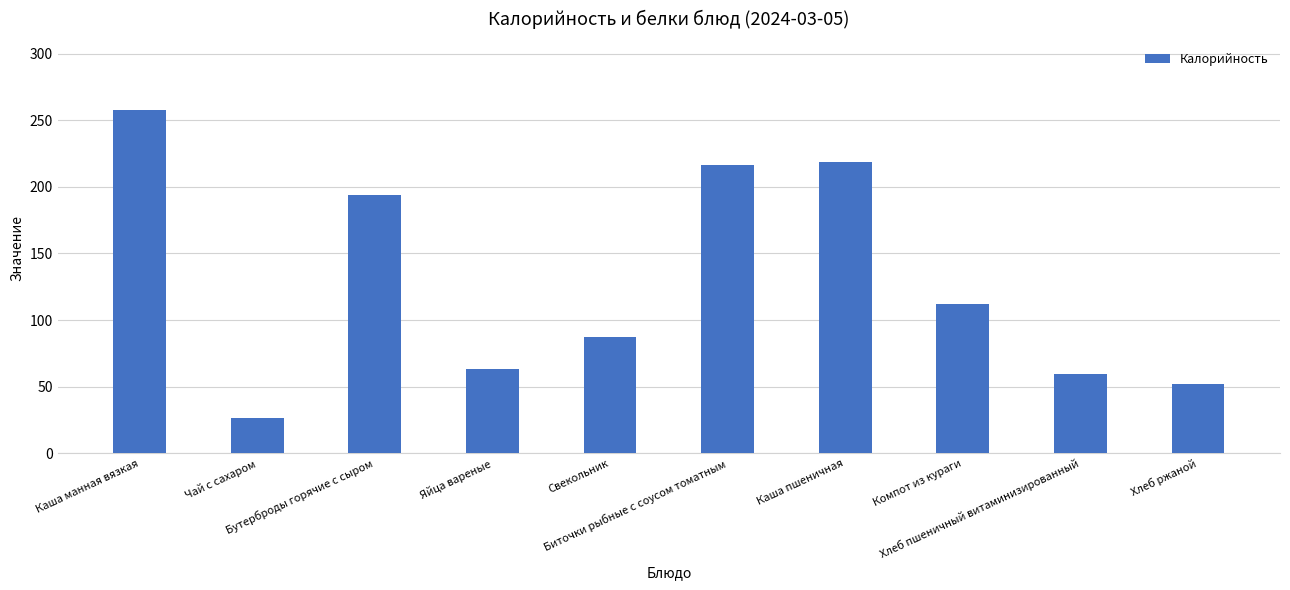

How many bars are there in total?

10